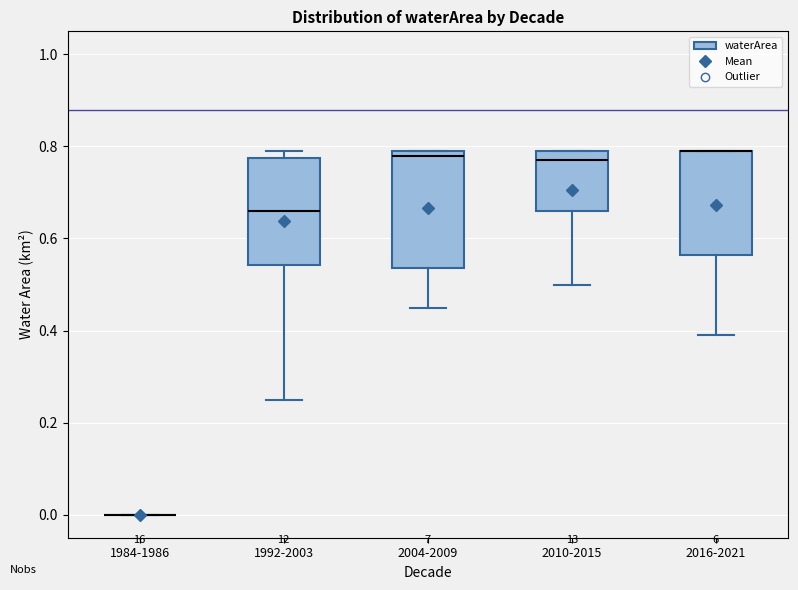

Reading left to right, read every box against the y-axis: the position of its median line, the range the box covers, and the ends of its whiskers. The values are not printed on the chart, so give them approximately, as read against the axis.

1984-1986: box collapsed to a line at 0.00, whiskers 0.00 to 0.00
1992-2003: median 0.66, box 0.54 to 0.78, whiskers 0.26 to 0.80
2004-2009: median 0.78, box 0.54 to 0.80, whiskers 0.46 to 0.80
2010-2015: median 0.78, box 0.66 to 0.80, whiskers 0.50 to 0.80
2016-2021: median 0.80 (drawn on the box's upper edge), box 0.56 to 0.80, whiskers 0.40 to 0.80